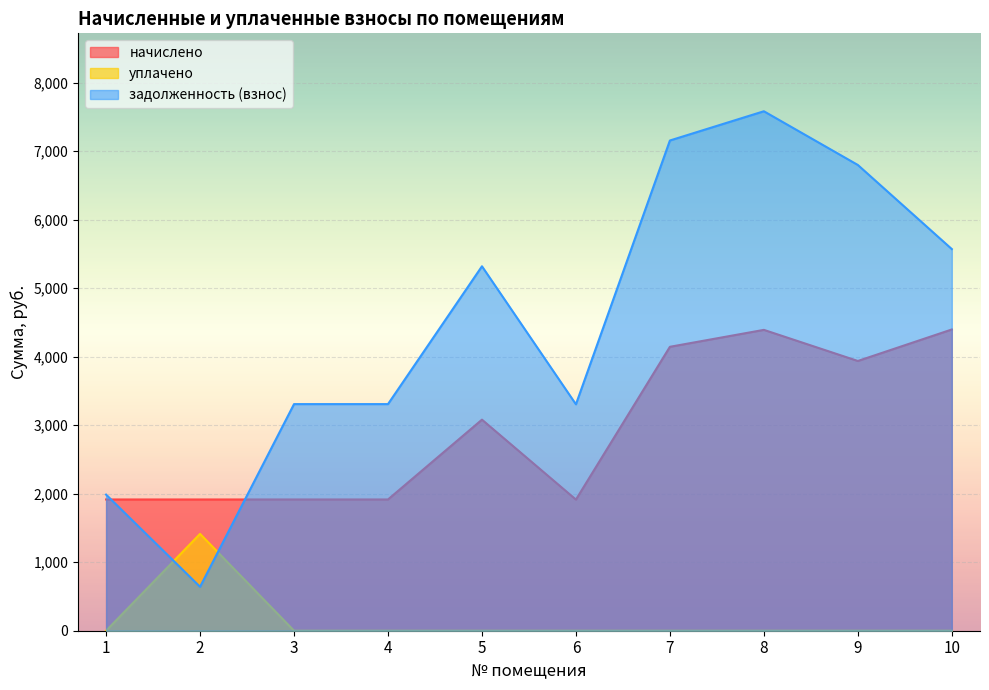

What is the difference between the maximum and minimum values in the задолженность (взнос) series?

6941.3